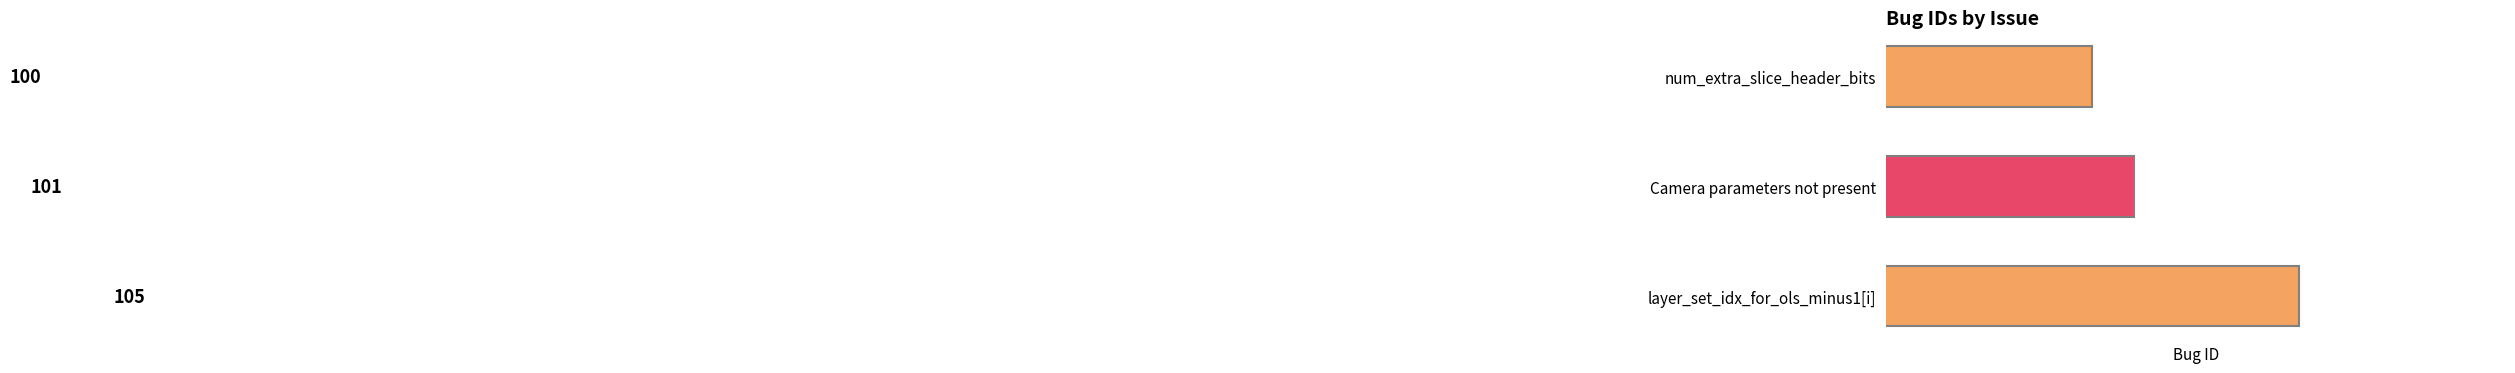

The value at num_extra_slice_header_bits is 167. True or false?

False